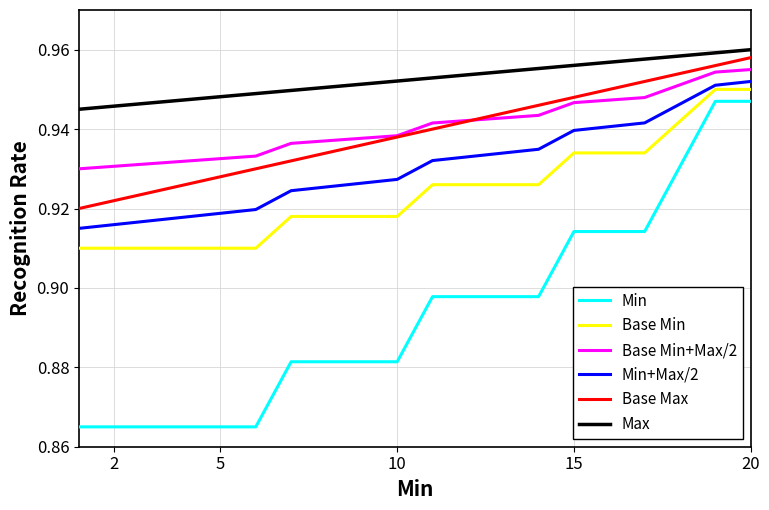

Which series has the widest spread of values?

Min